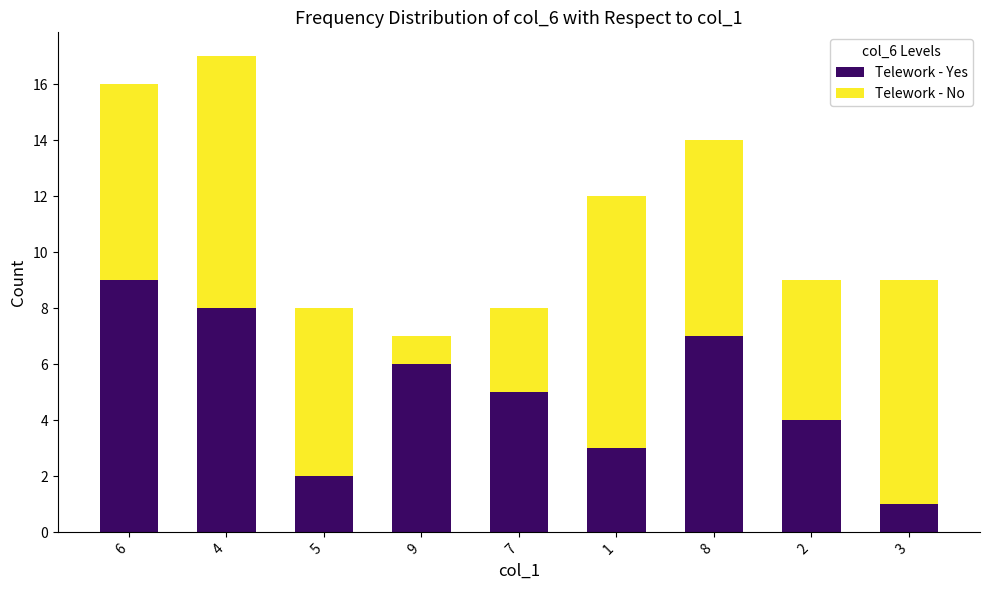

What is the difference between the maximum and second lowest values in the Telework - Yes series?

7